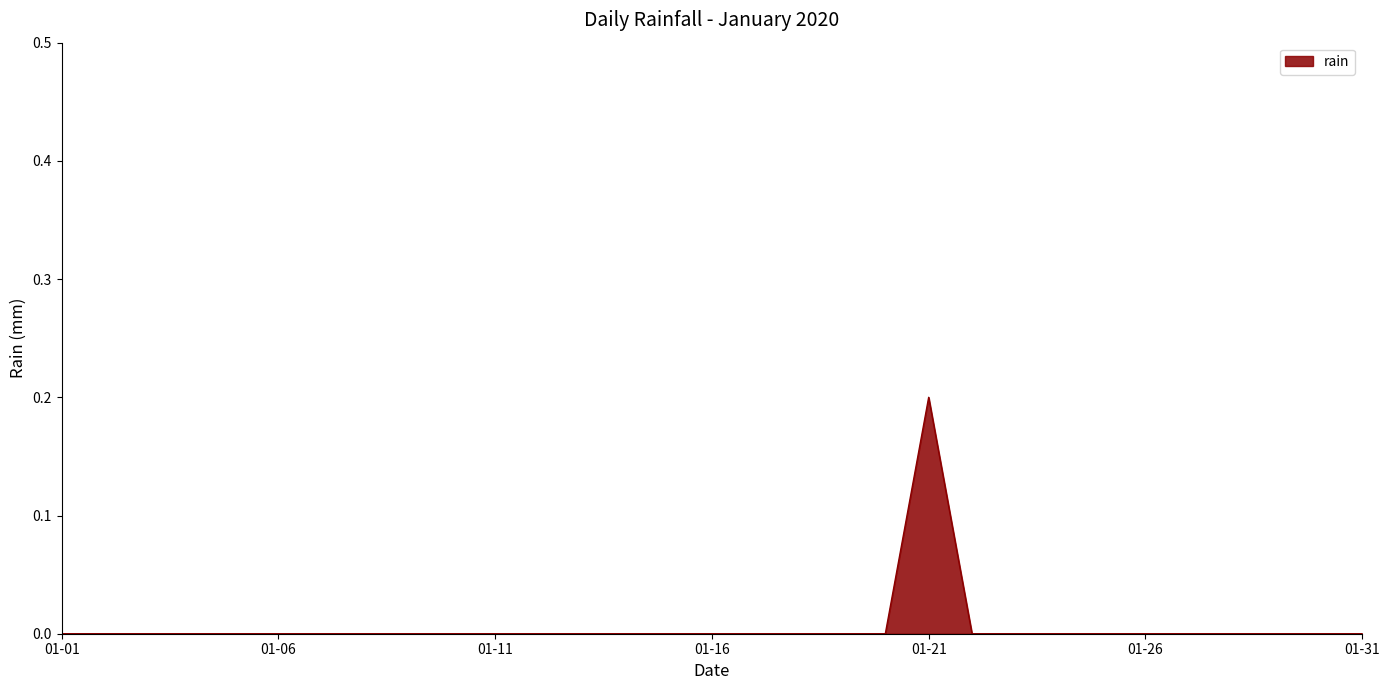

Does the chart display data point markers on the line(s)?

No